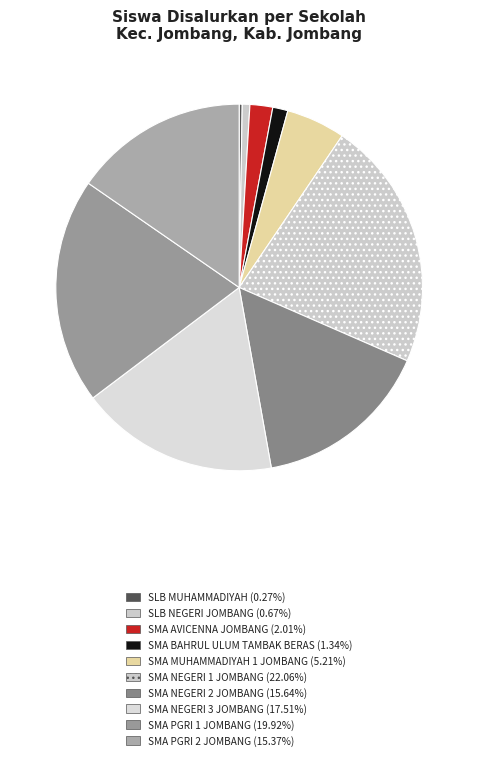

Is it true that SLB NEGERI JOMBANG is 16% of the pie?

False